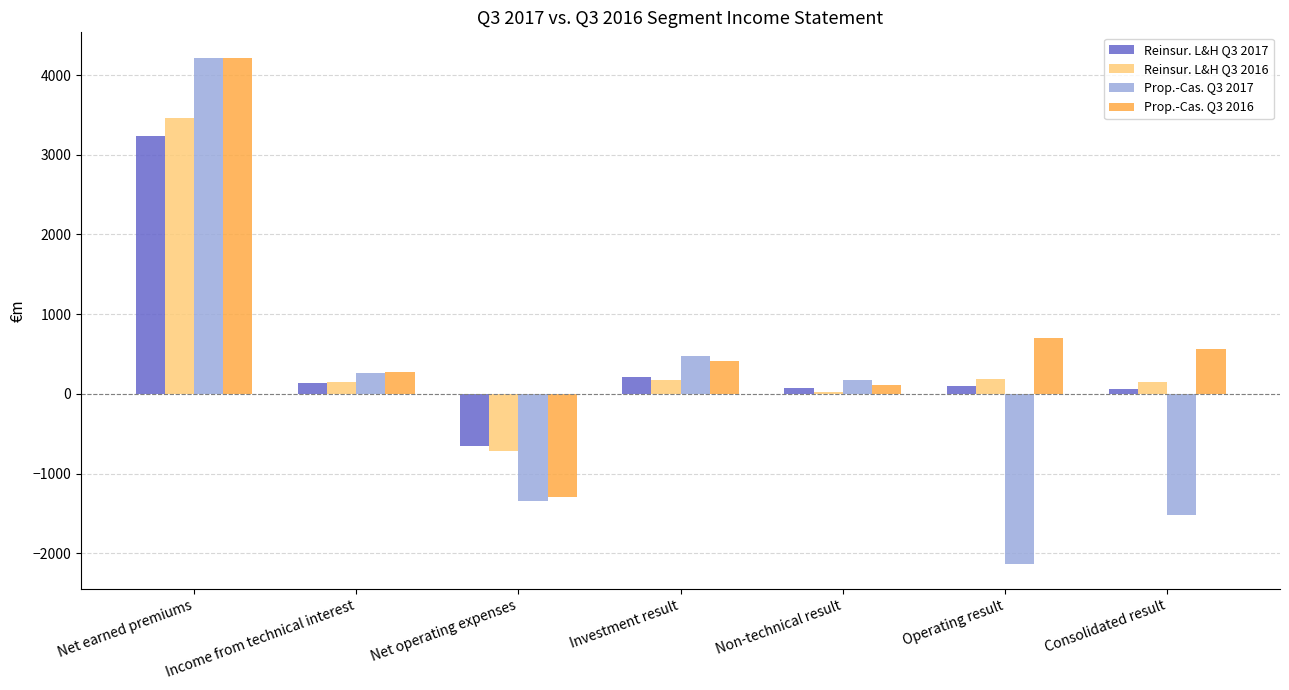

How many positive values does the Reinsur. L&H Q3 2017 series have?

6